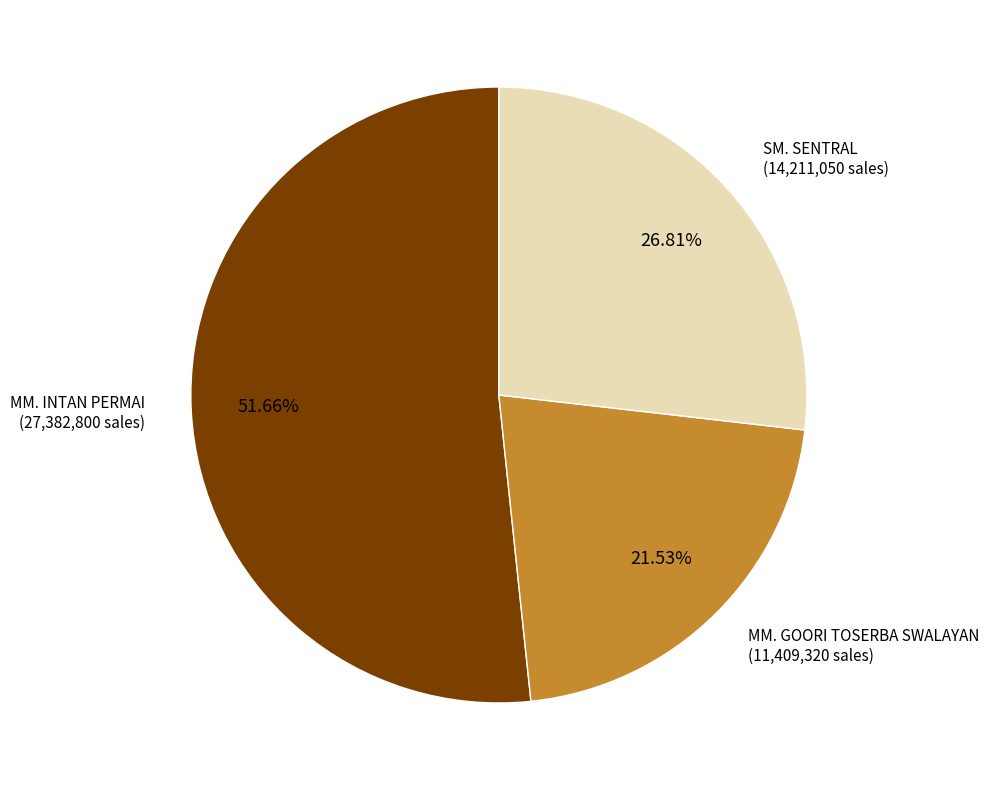

Is there a majority slice in this chart?

Yes